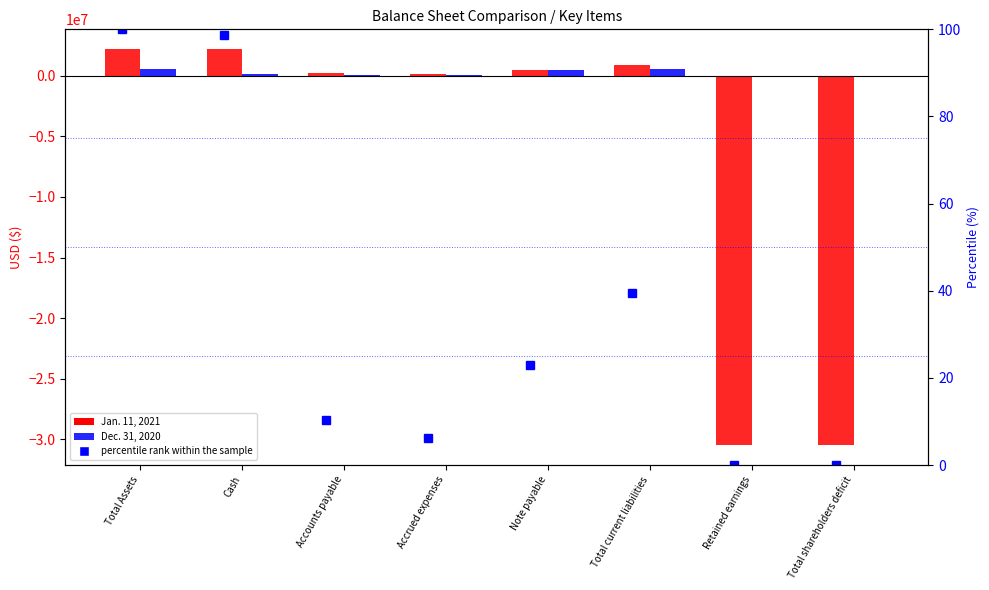

Is it true that percentile rank within the sample equals 39.8 at Note payable?

False